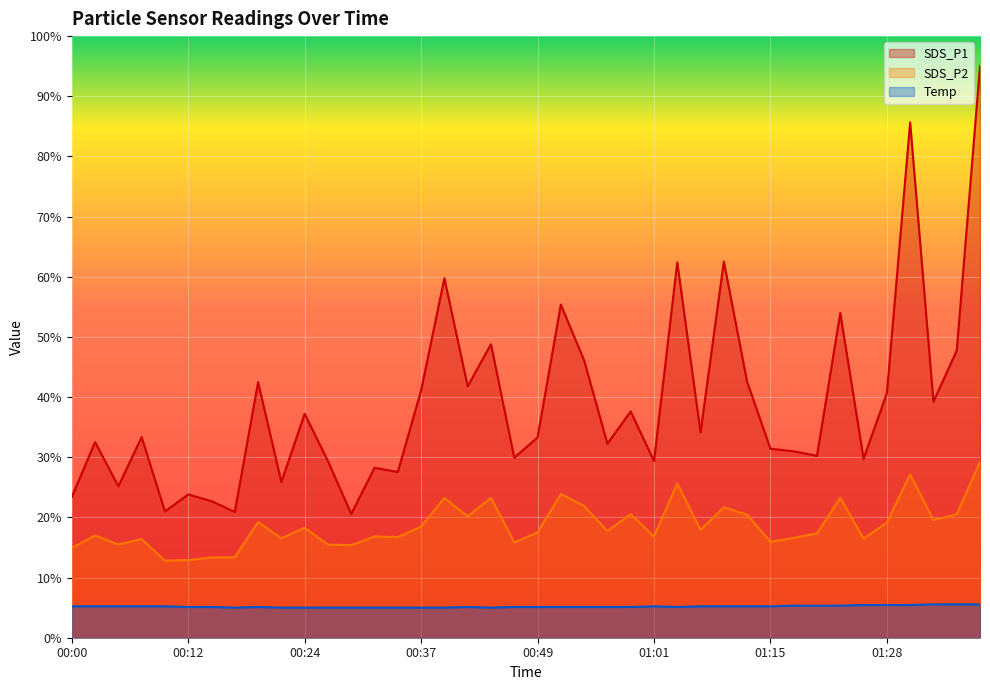

What is the sum of all SDS_P2 values?

745.0